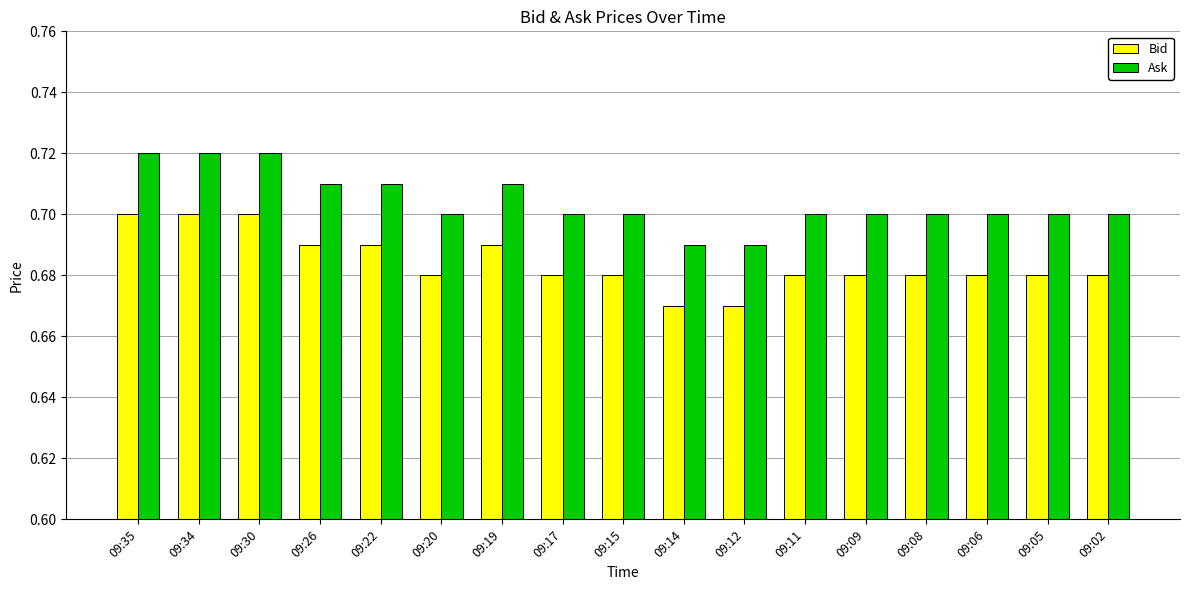

Is it true that Bid equals 1.0 at 09:12?

False